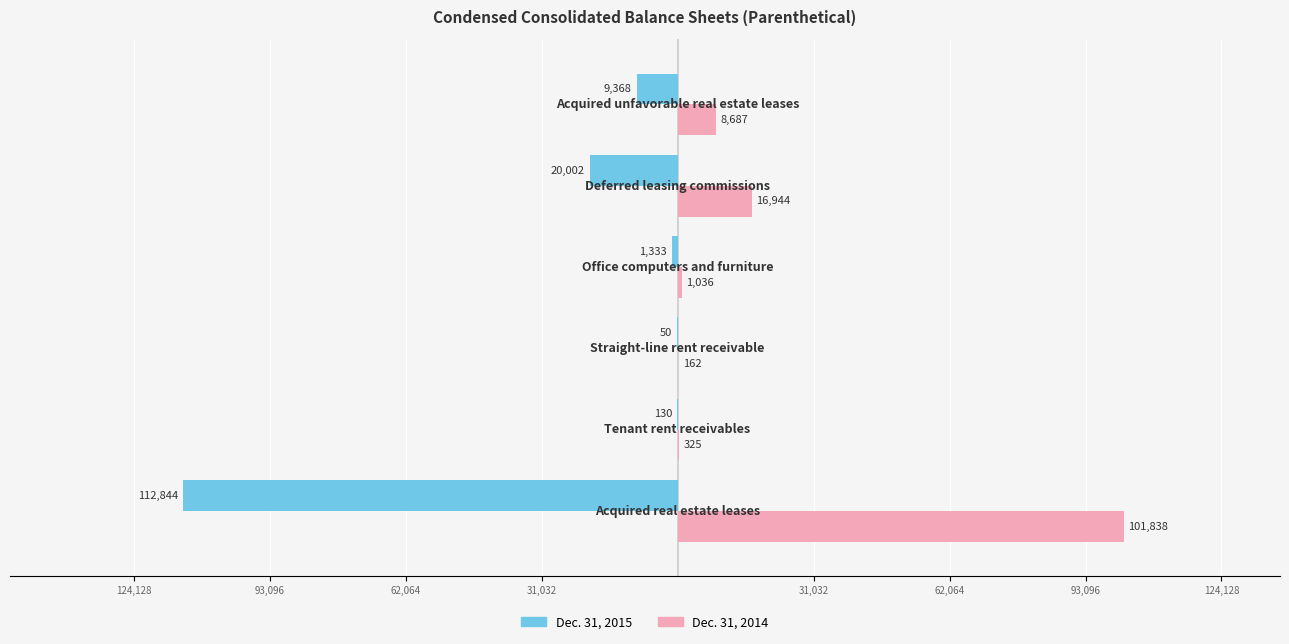

What are all the series names shown in the legend?

Dec. 31, 2015, Dec. 31, 2014